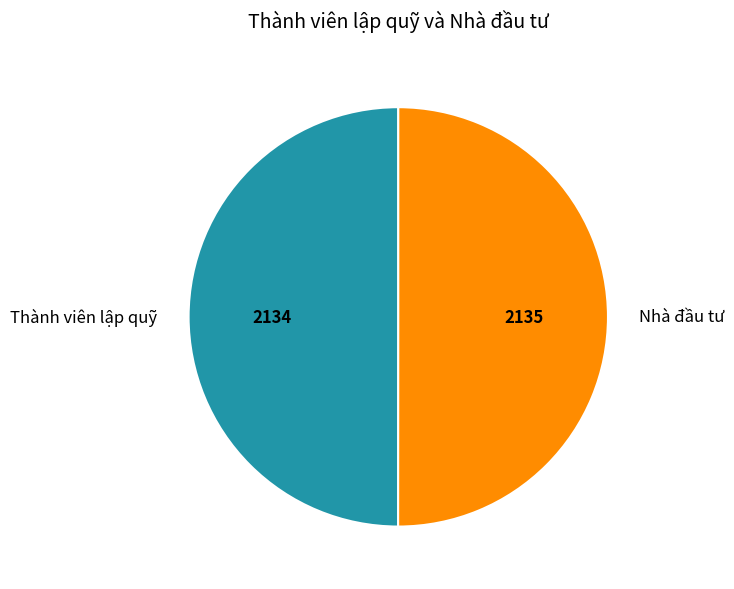

Combined, do Thành viên lập quỹ and Nhà đầu tư account for over 50%?

Yes